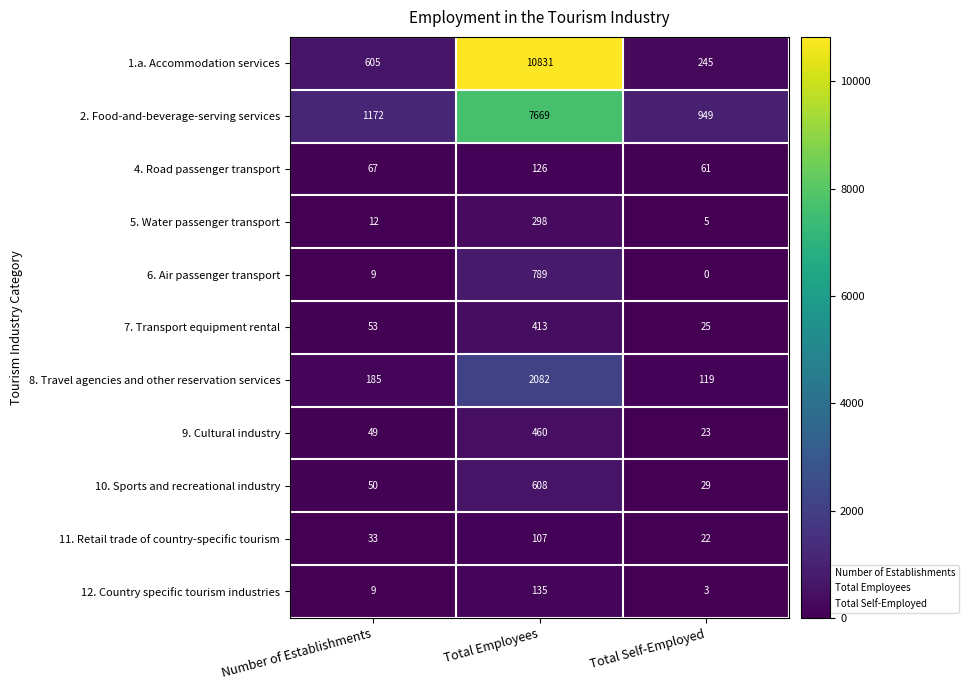

What is the sum of all 2. Food-and-beverage-serving services values?

9790